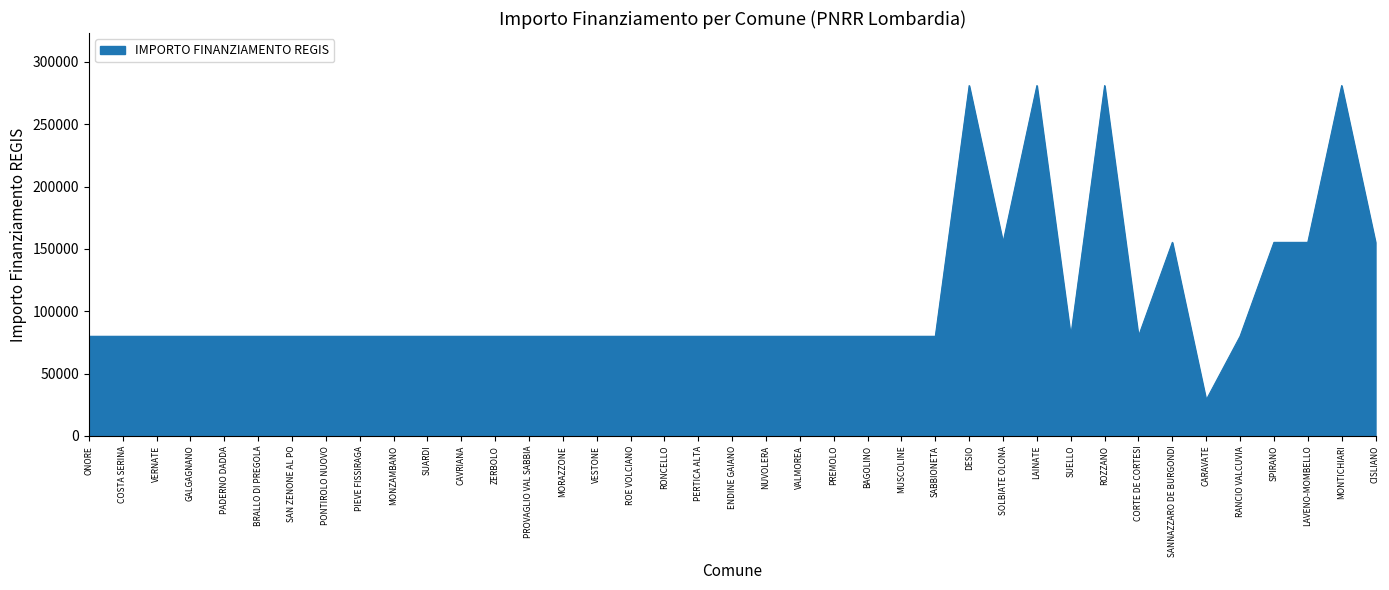

The chart shows a value of 142015 at ONORE. True or false?

False